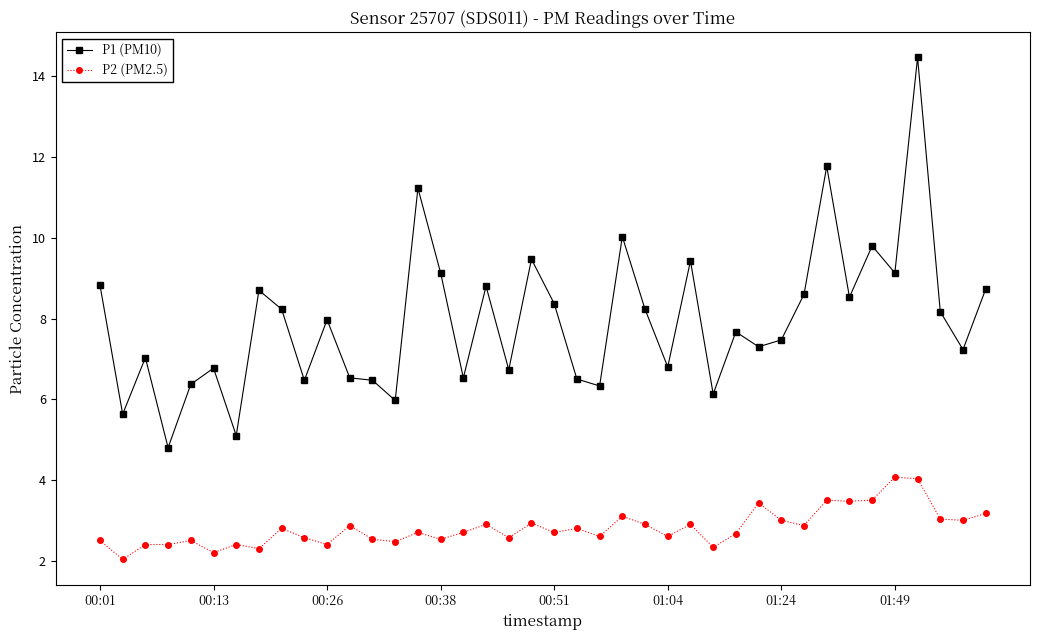

List the series in order of their overall mean, lowest first.

P2 (PM2.5), P1 (PM10)